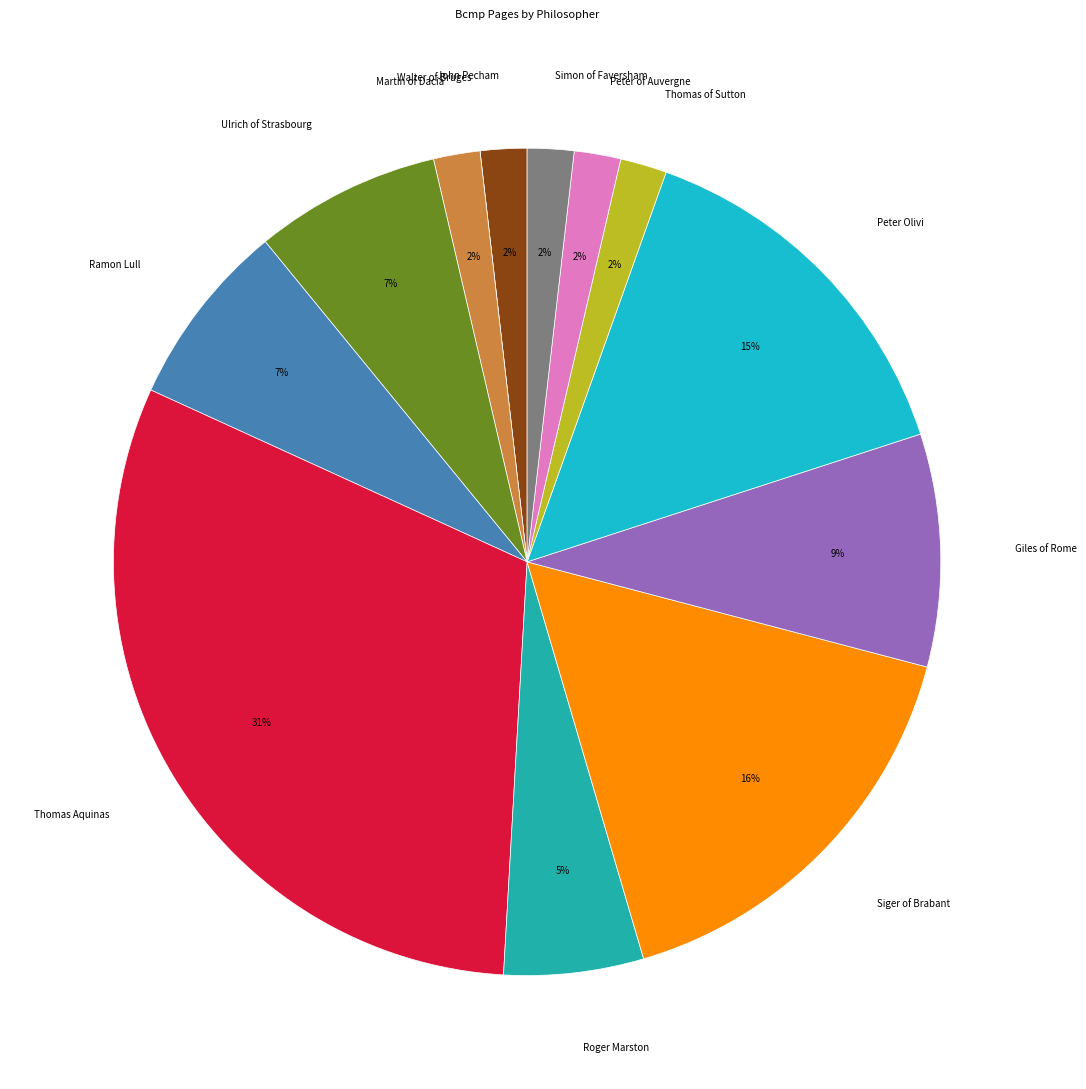

Do Peter Olivi and Roger Marston together represent more than half of the pie?

No